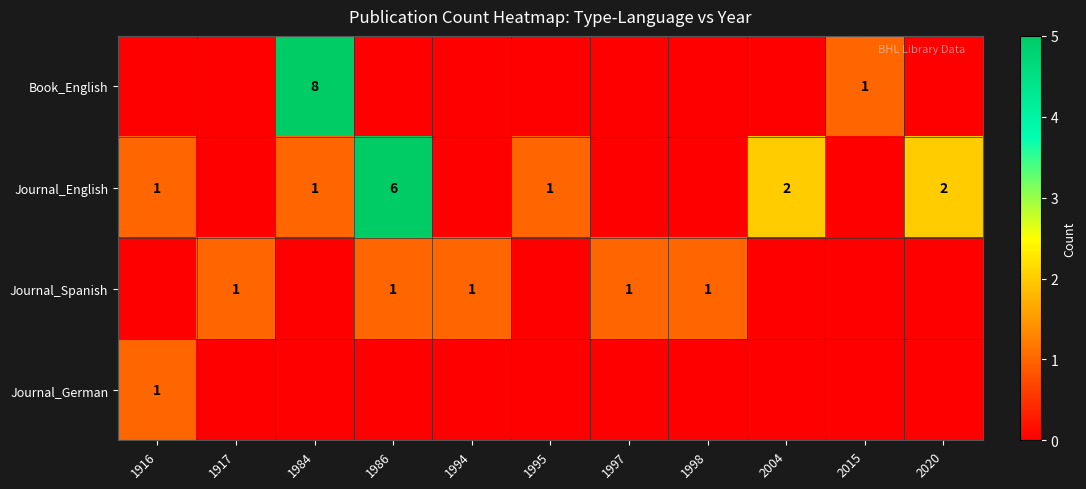

The Journal_English series shows 6 at 1986. True or false?

True